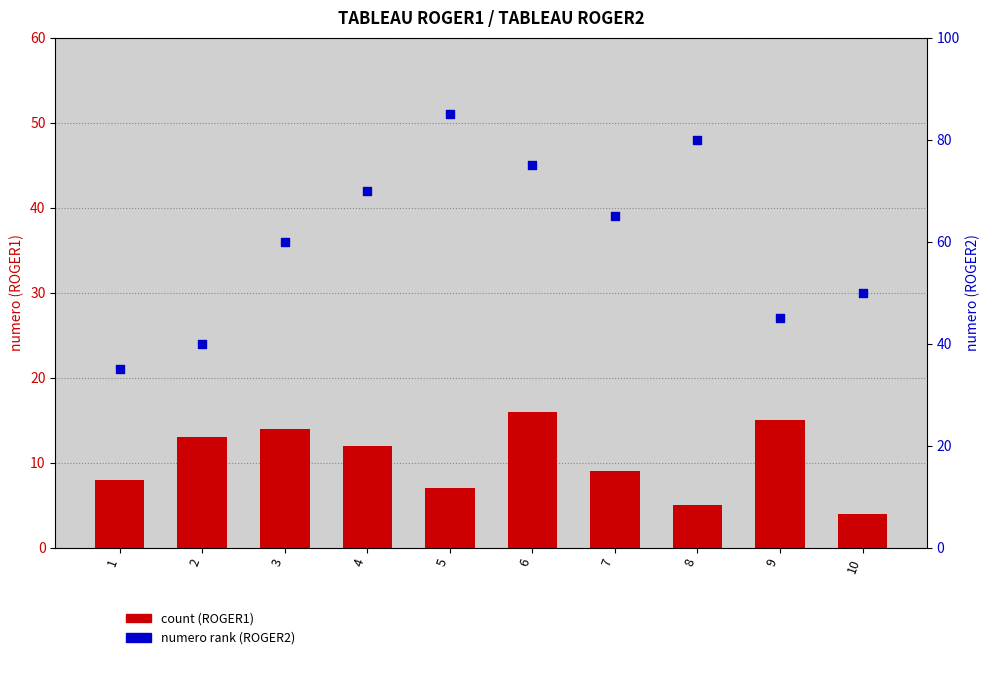

Is the value of TABLEAU ROGER1 at 10 greater than the value of TABLEAU ROGER2 at 6?

No